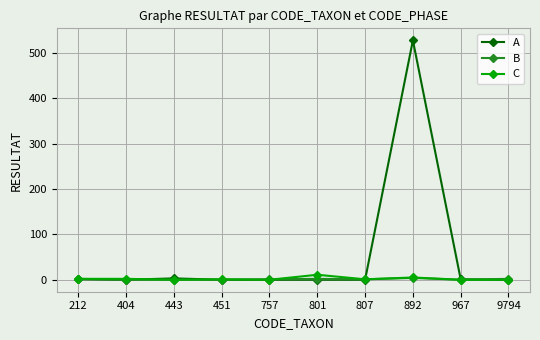

Which series has the largest total across all categories?

A